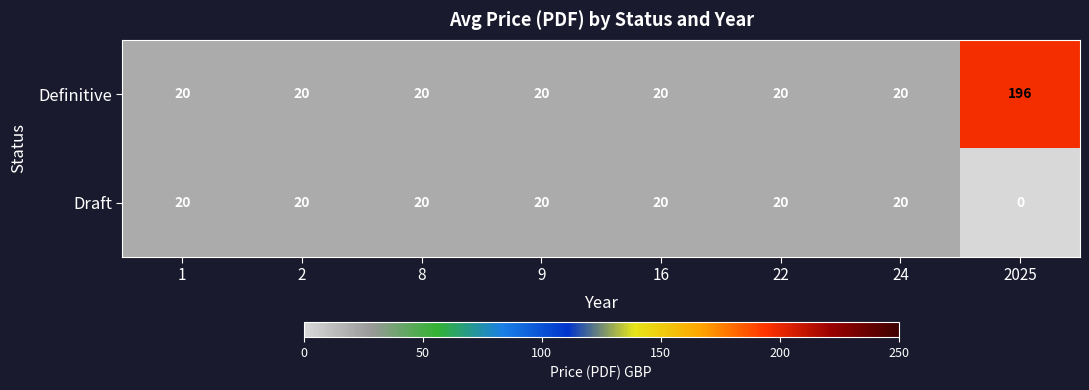

Which series has the widest spread of values?

Definitive